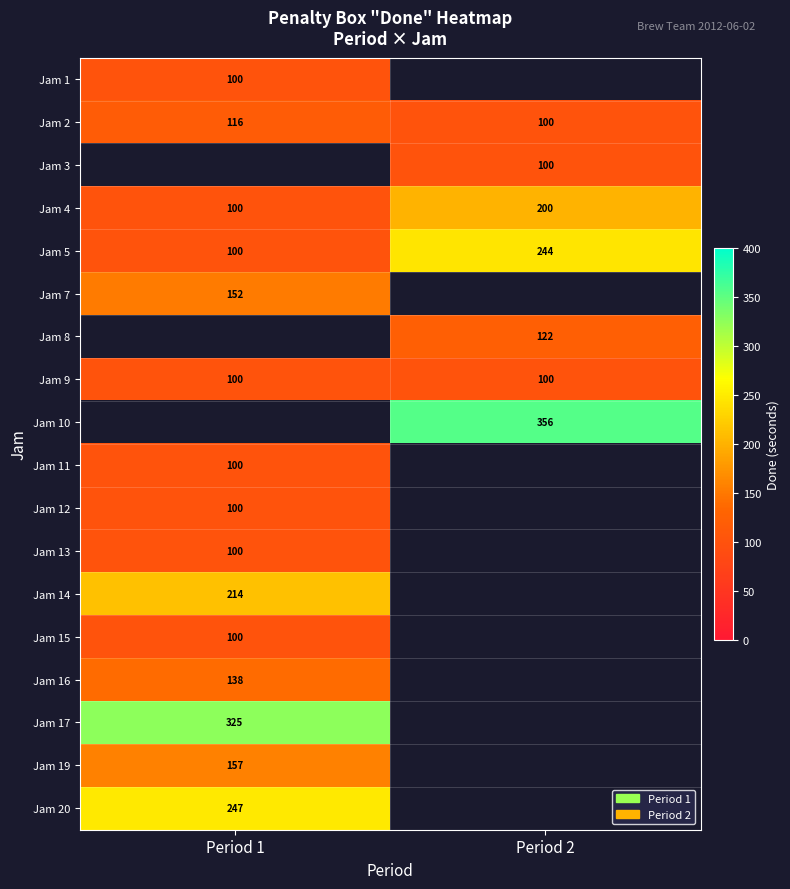

True or false: Jam 8 has a value of 180.5 at Period 2.

False